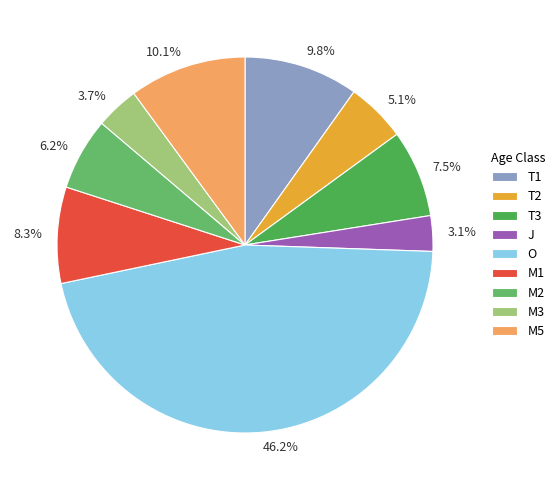

Does any single category account for the majority?

No